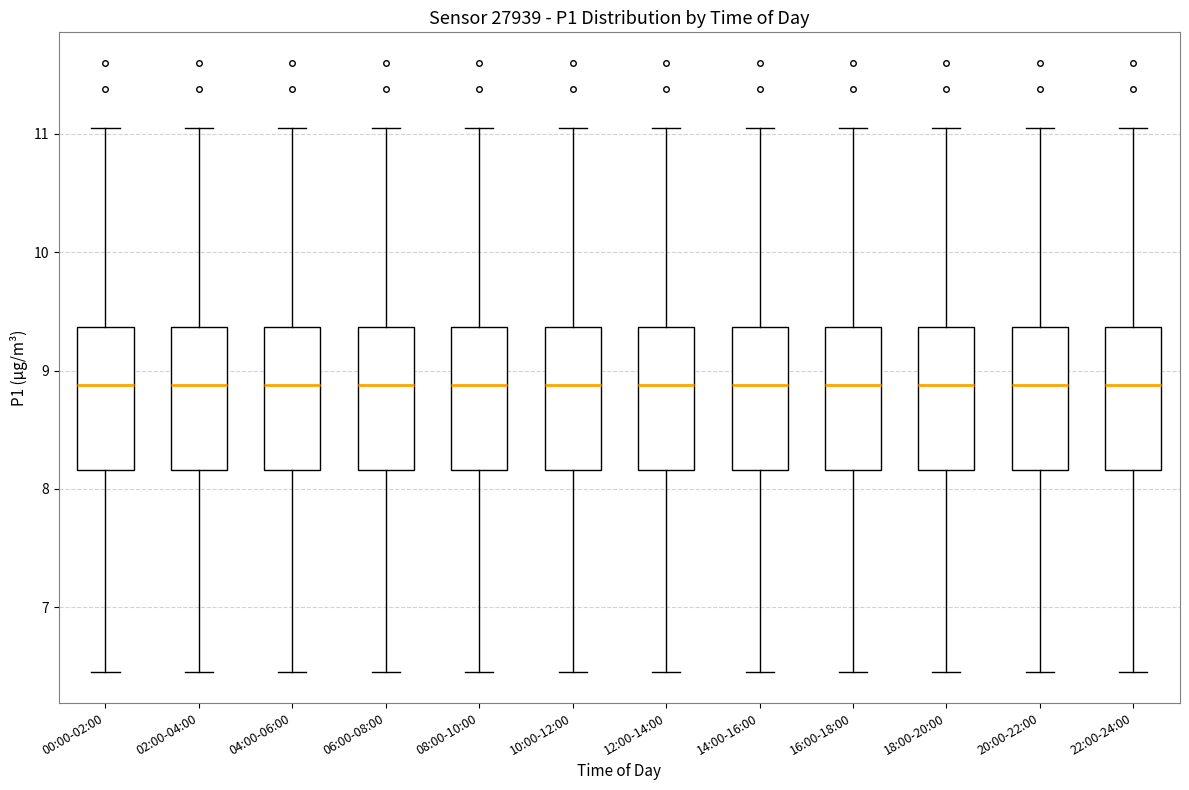

Reading left to right, read every box against the y-axis: the position of its median line, the range the box covers, and the ends of its whiskers. The values are not printed on the chart, so give them approximately, as read against the axis.

00:00-02:00: median 8.9, box 8.2 to 9.4, whiskers 6.5 to 11.1
02:00-04:00: median 8.9, box 8.2 to 9.4, whiskers 6.5 to 11.1
04:00-06:00: median 8.9, box 8.2 to 9.4, whiskers 6.5 to 11.1
06:00-08:00: median 8.9, box 8.2 to 9.4, whiskers 6.5 to 11.1
08:00-10:00: median 8.9, box 8.2 to 9.4, whiskers 6.5 to 11.1
10:00-12:00: median 8.9, box 8.2 to 9.4, whiskers 6.5 to 11.1
12:00-14:00: median 8.9, box 8.2 to 9.4, whiskers 6.5 to 11.1
14:00-16:00: median 8.9, box 8.2 to 9.4, whiskers 6.5 to 11.1
16:00-18:00: median 8.9, box 8.2 to 9.4, whiskers 6.5 to 11.1
18:00-20:00: median 8.9, box 8.2 to 9.4, whiskers 6.5 to 11.1
20:00-22:00: median 8.9, box 8.2 to 9.4, whiskers 6.5 to 11.1
22:00-24:00: median 8.9, box 8.2 to 9.4, whiskers 6.5 to 11.1